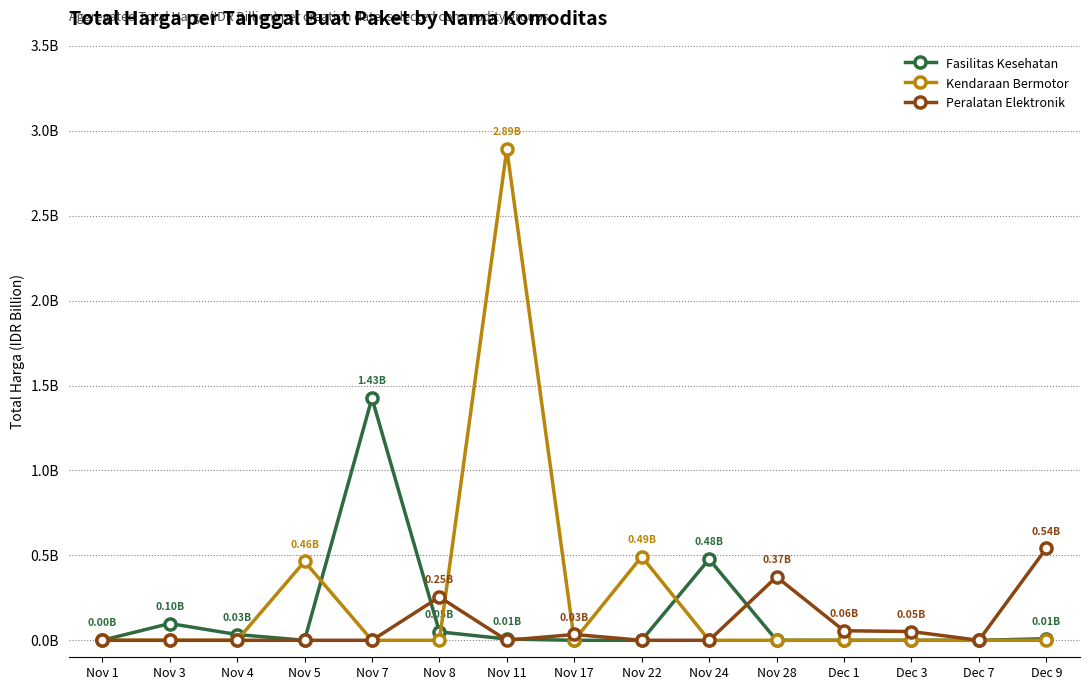

What is the sum of all Fasilitas Kesehatan values?

2.1